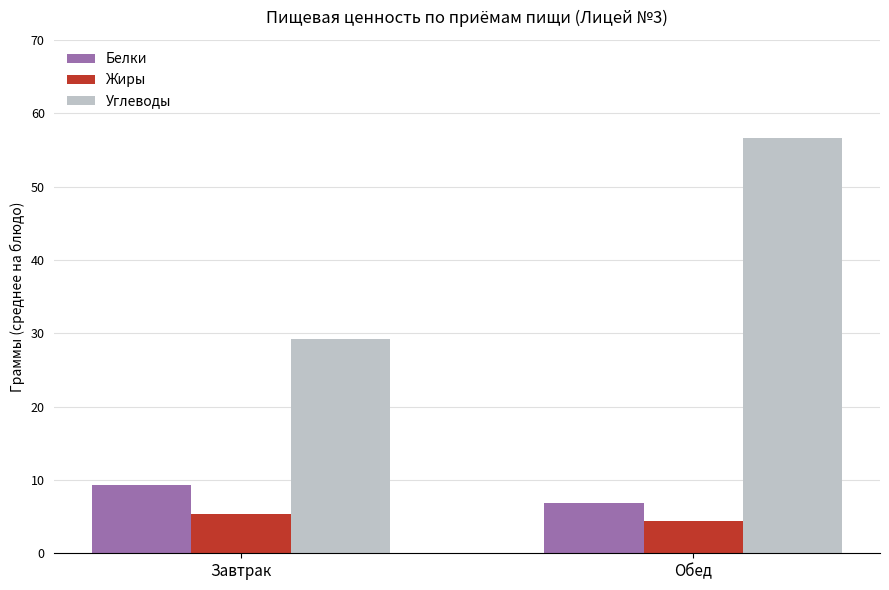

What is the total value across all series at Завтрак?

43.9